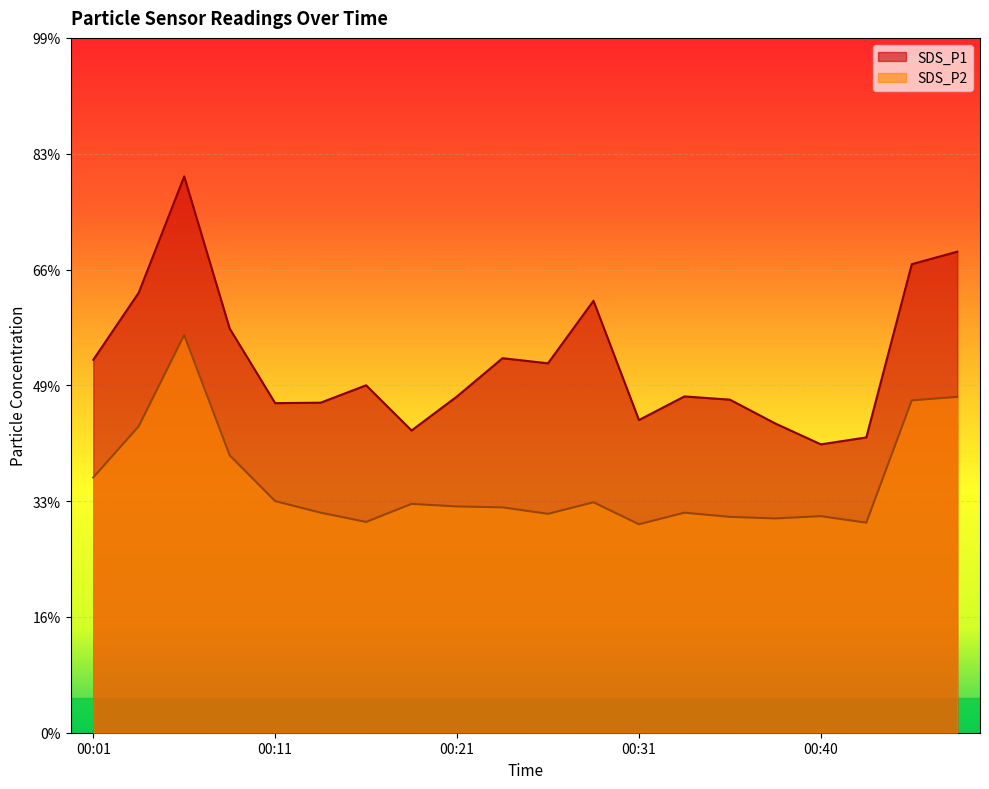

At which category does SDS_P2 reach its first local valley?

00:16